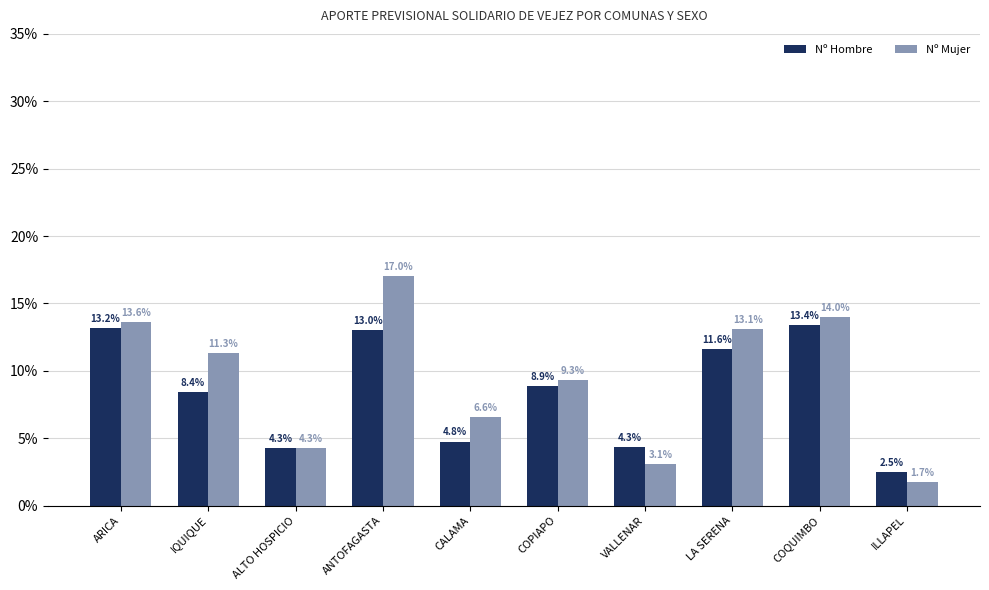

At which category is the sum across all series the highest?

ANTOFAGASTA